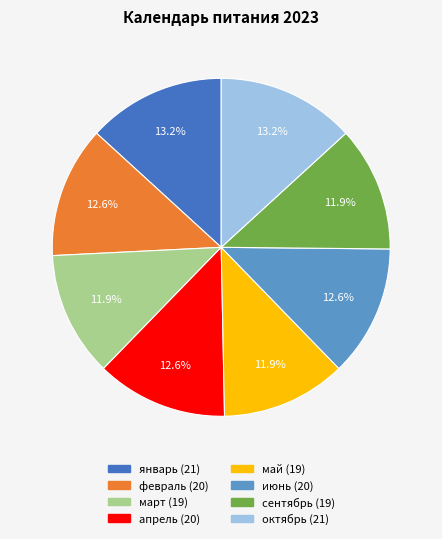

True or false: апрель accounts for 13% of the total.

True